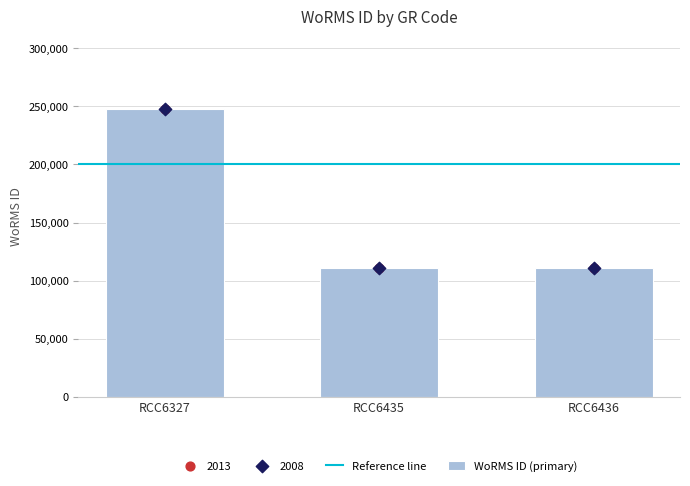

What is the change in value from RCC6327 to RCC6435?

-137469